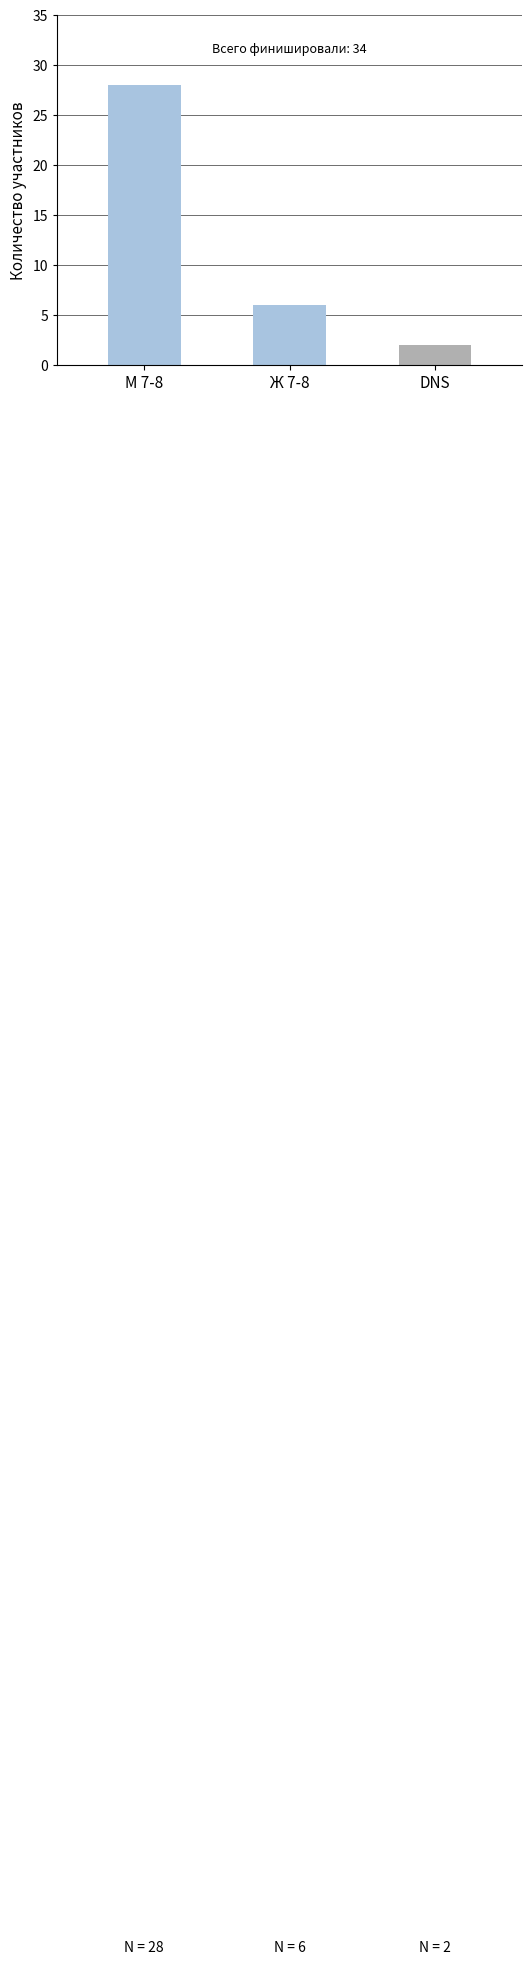

What is the approximate value at Ж 7-8, to the nearest 10?

10